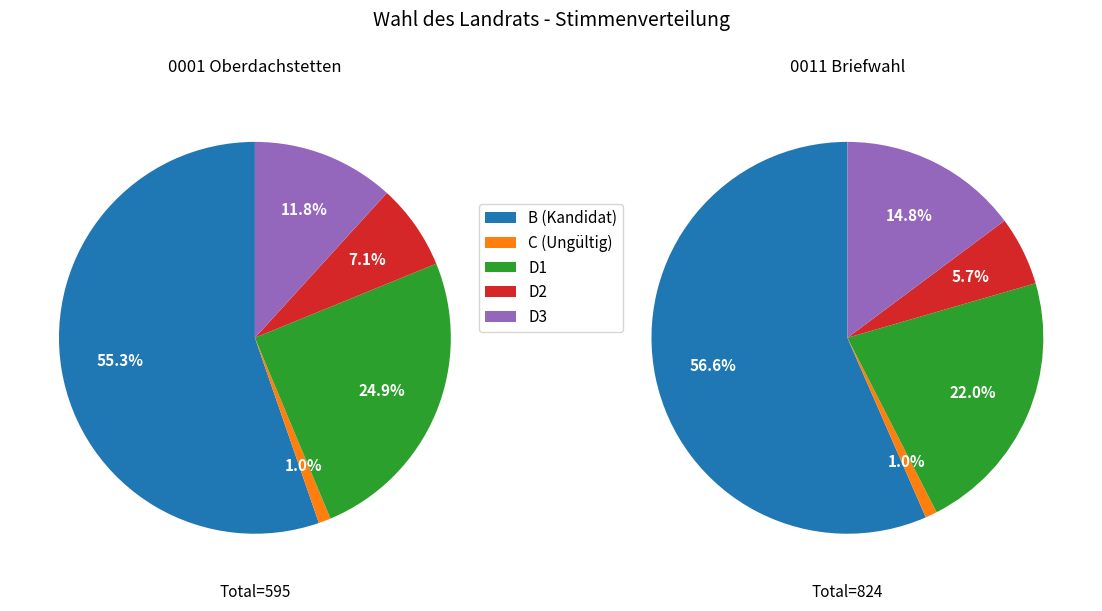

What percentage is the 0001 Oberdachstetten slice, to the nearest percent?

100%